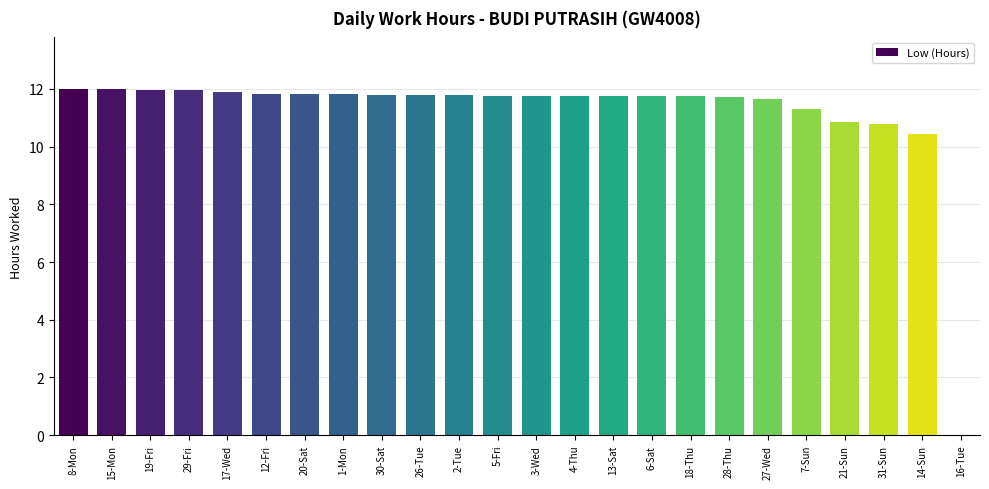

The value at 19-Fri is 8.1. True or false?

False